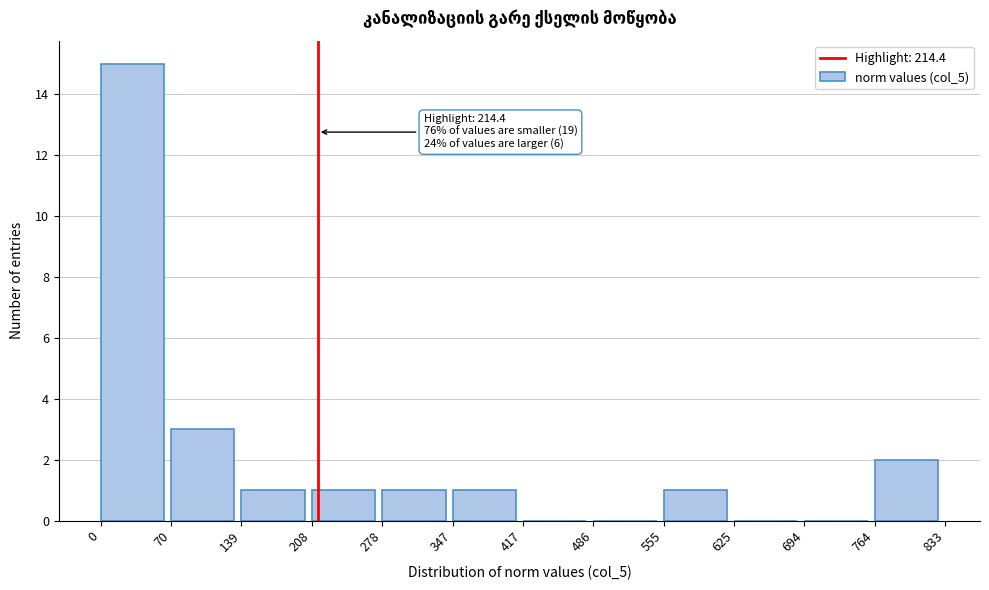

Over which range of the x-axis is the bar tallest?

0 to 70